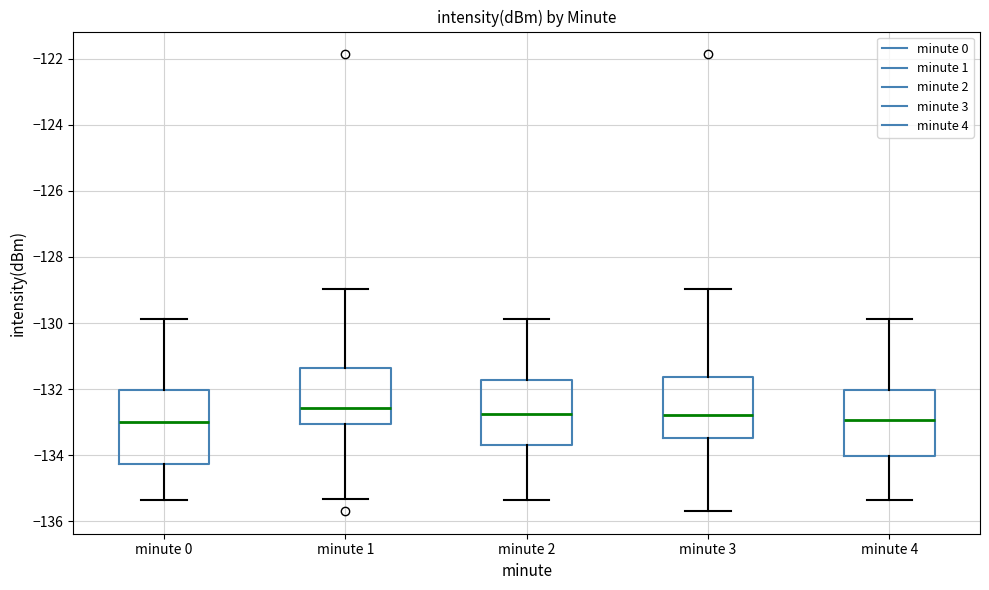

Where does the upper whisker of the box for minute 3 end on the y-axis? The values are not printed on the chart, so give them approximately, as read against the axis.

-129.0